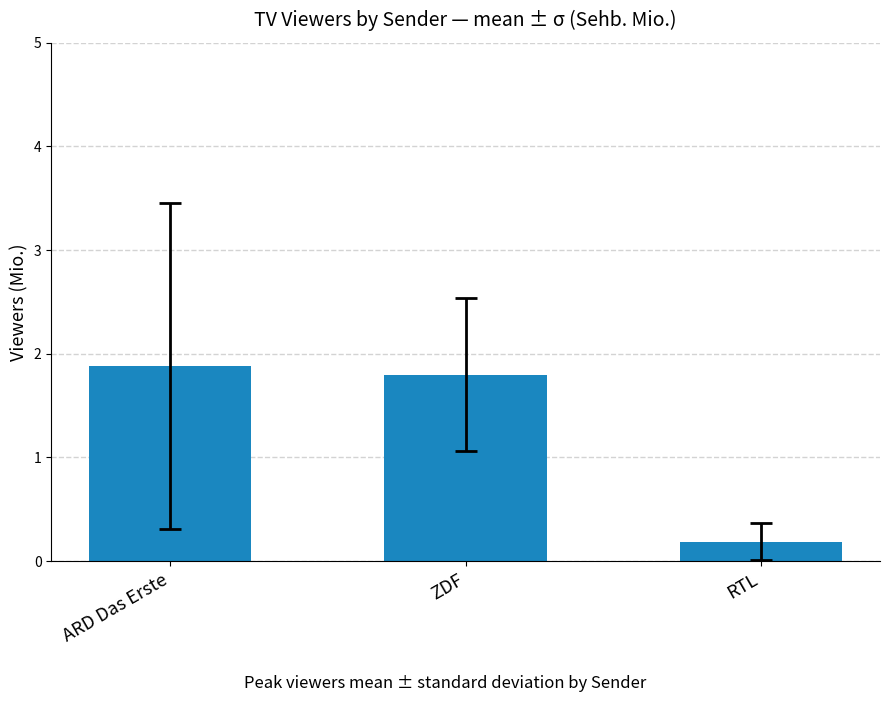

How many values are below 1?

1